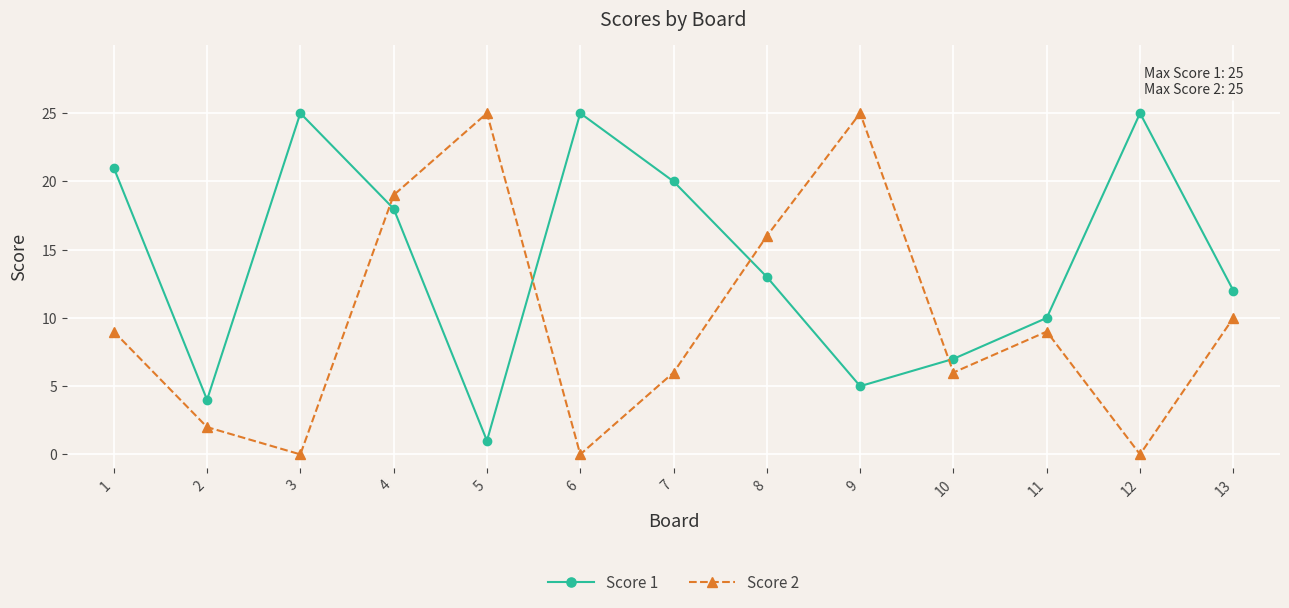

What is the value of the Score 2 point at the 9th from the left?

25